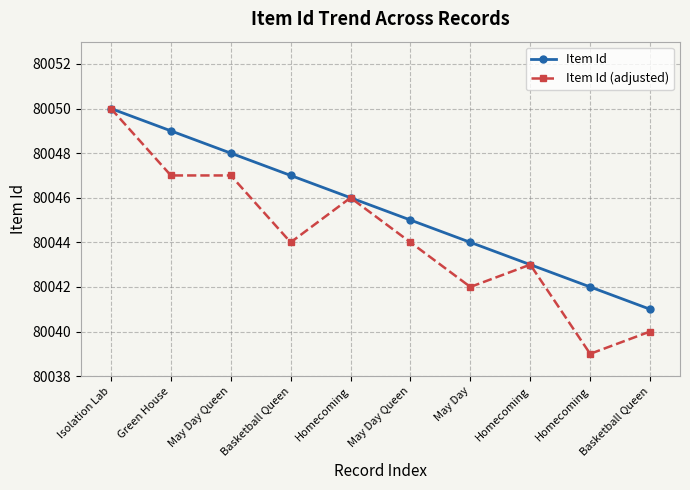

Read the Item Id value at May Day Queen.

80045